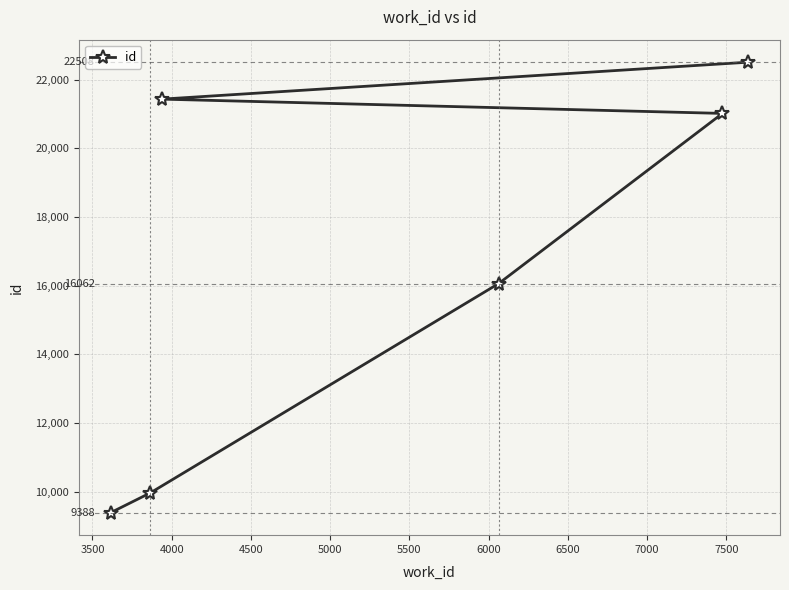

What is the value of the 3rd point from the left?

21432